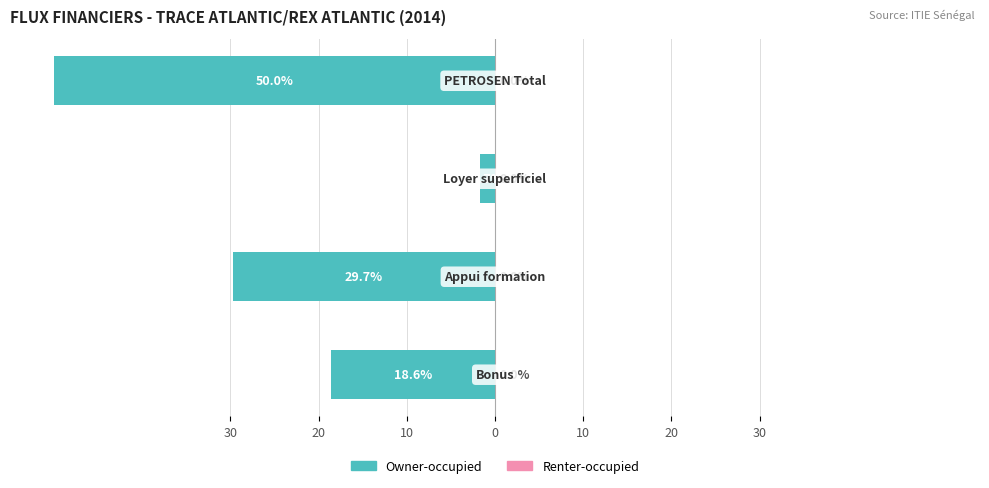

Does the chart contain any negative values?

Yes